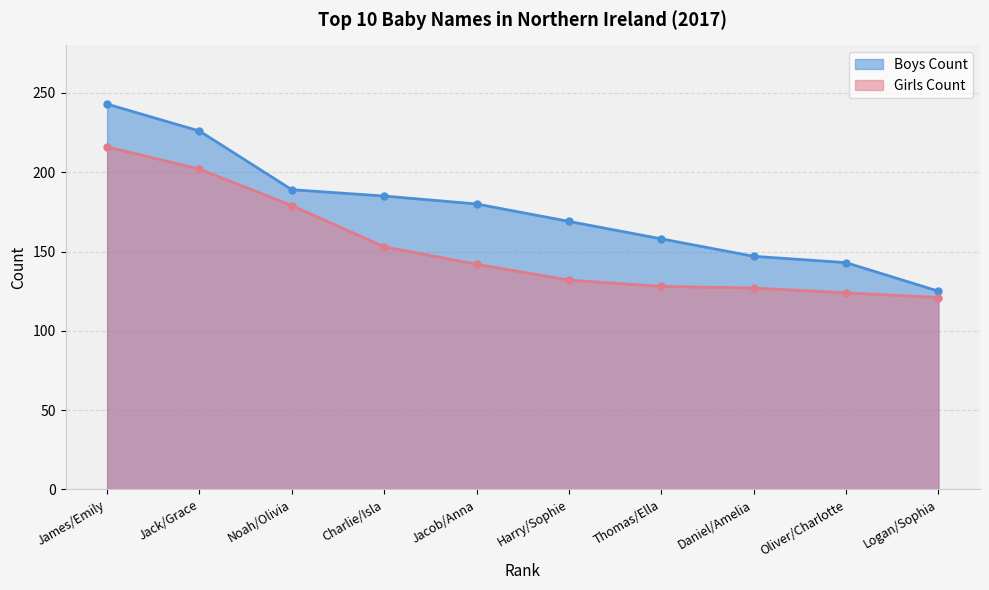

Rank the categories by Girls Count value from highest to lowest.

James/Emily, Jack/Grace, Noah/Olivia, Charlie/Isla, Jacob/Anna, Harry/Sophie, Thomas/Ella, Daniel/Amelia, Oliver/Charlotte, Logan/Sophia